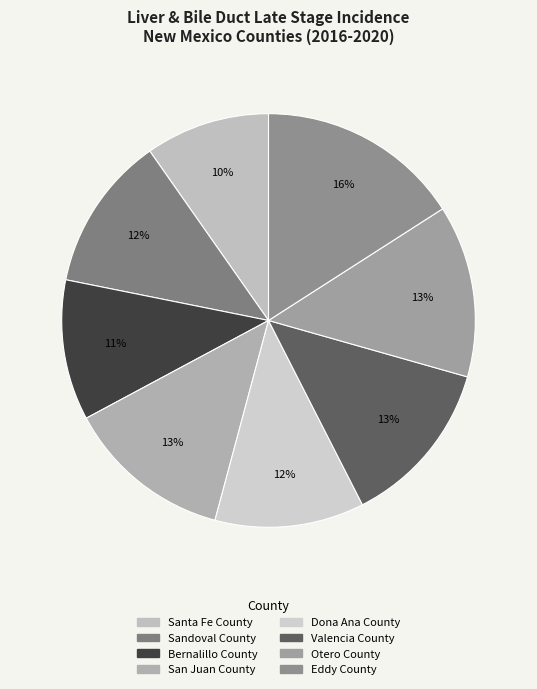

To the nearest percent, what portion does Bernalillo County represent?

11%